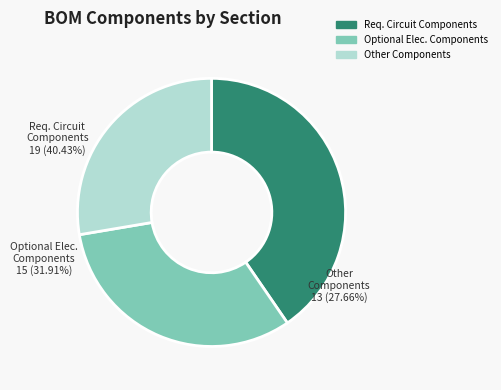

Is there any slice that represents more than half of the pie?

No